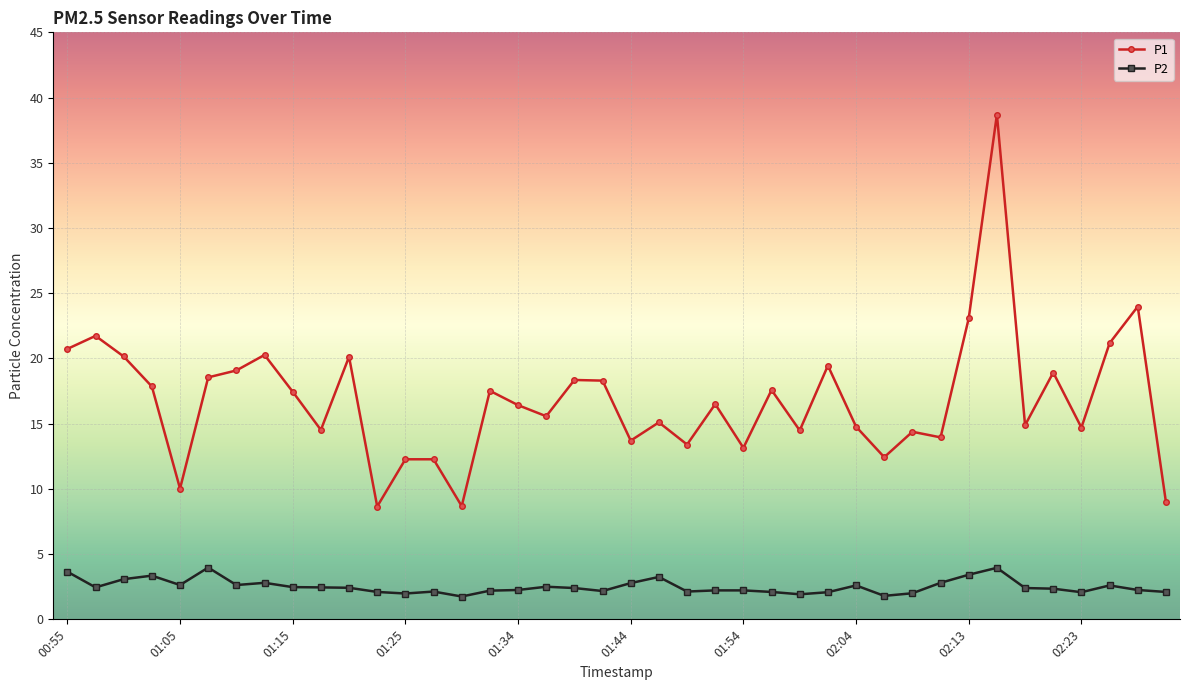

True or false: P1 and P2 cross at least once.

False